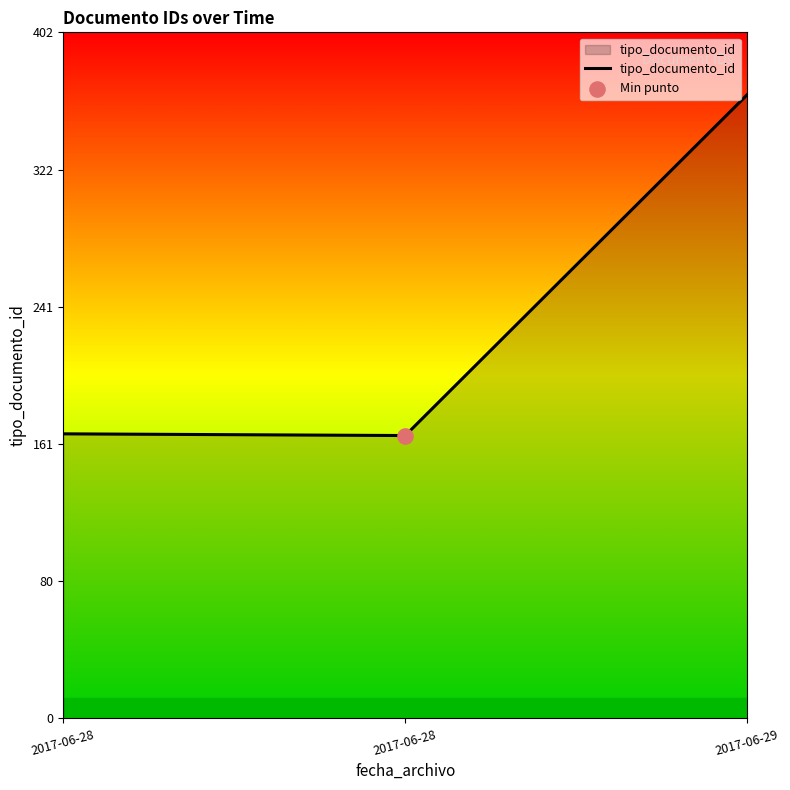

How many lines are shown in the chart?

1